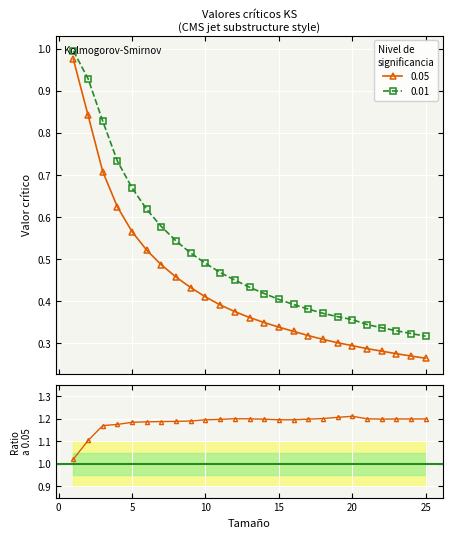

What is the average value?

1.2